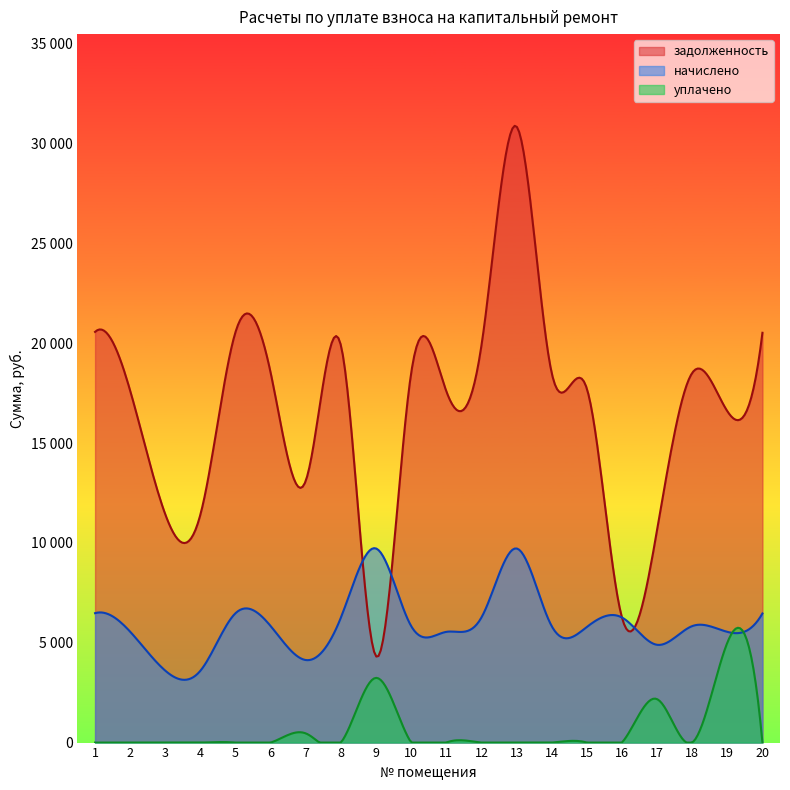

The value of уплачено at 10 is 2083.9. True or false?

False